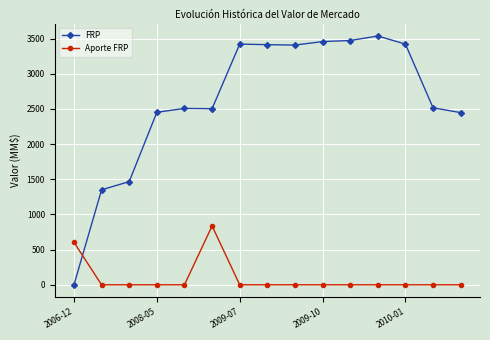

Which series has the largest range (max minus min)?

FRP